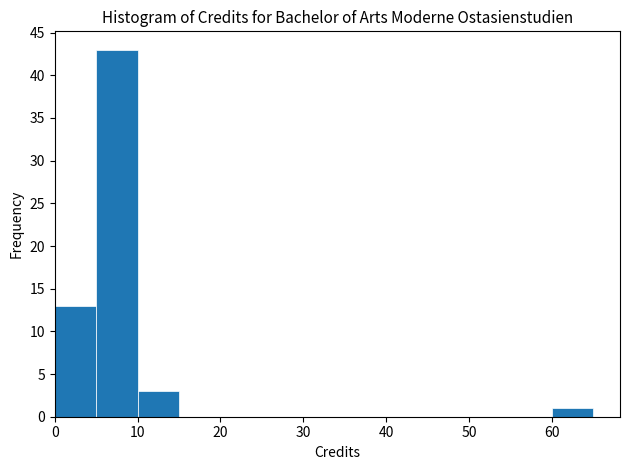

How tall is the bar that spans 10 to 15 on the x-axis? The values are not printed on the chart, so give them approximately, as read against the axis.

3